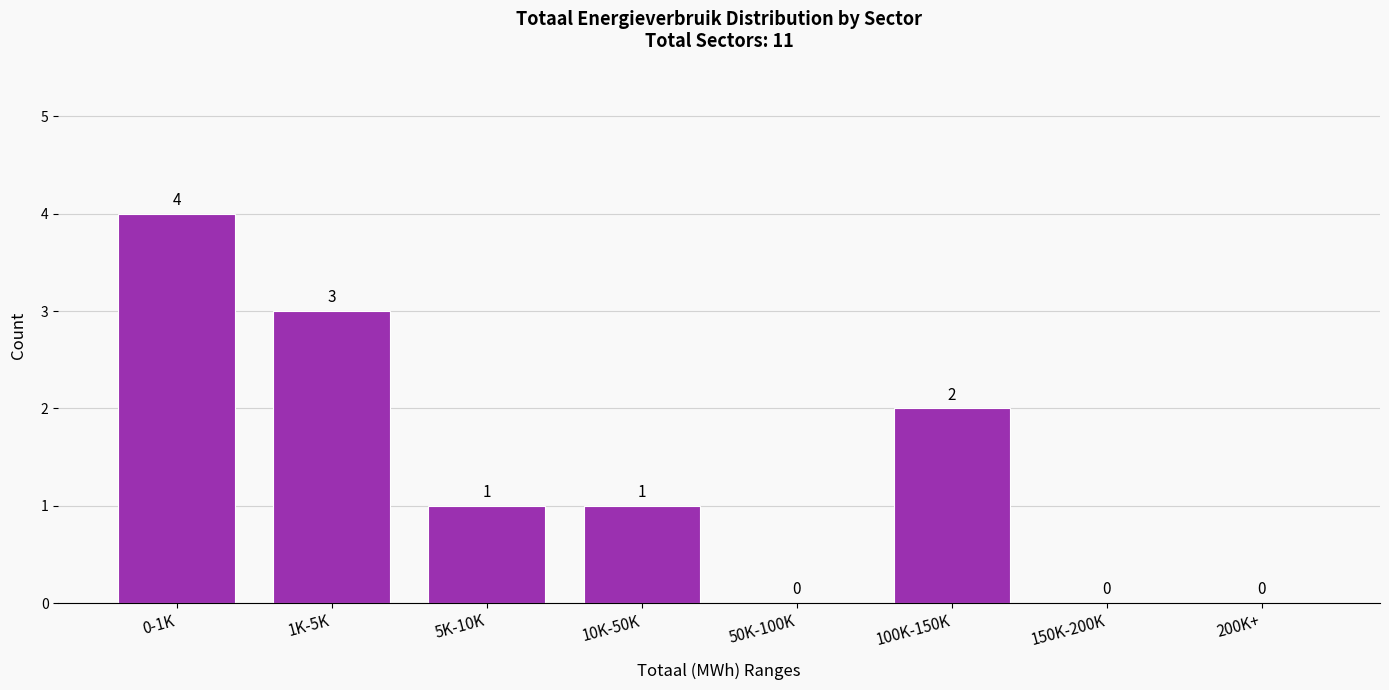

Reading left to right, what are all the values shown in this chart?

0-1K=4	1K-5K=3	5K-10K=1	10K-50K=1	50K-100K=0	100K-150K=2	150K-200K=0	200K+=0